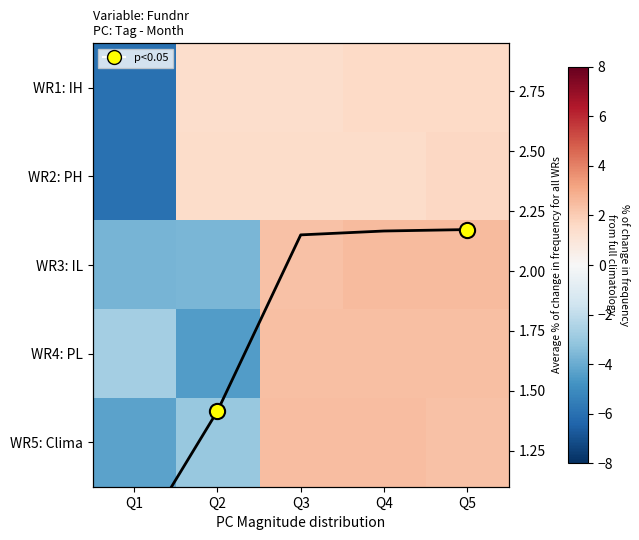

What is the highest value of the WR5: Clima series?

2.5